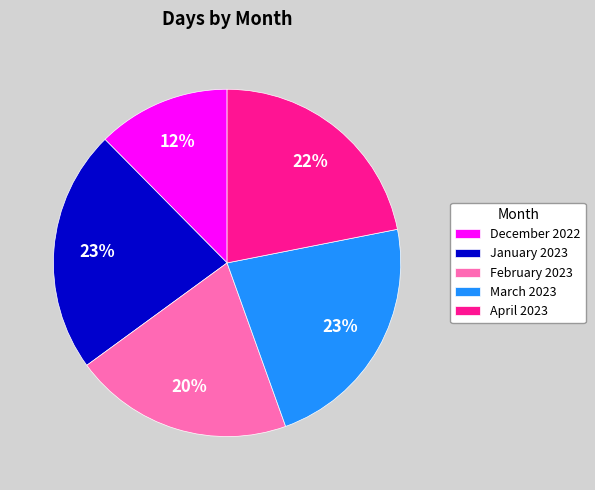

Do March 2023 and April 2023 together represent more than half of the pie?

No